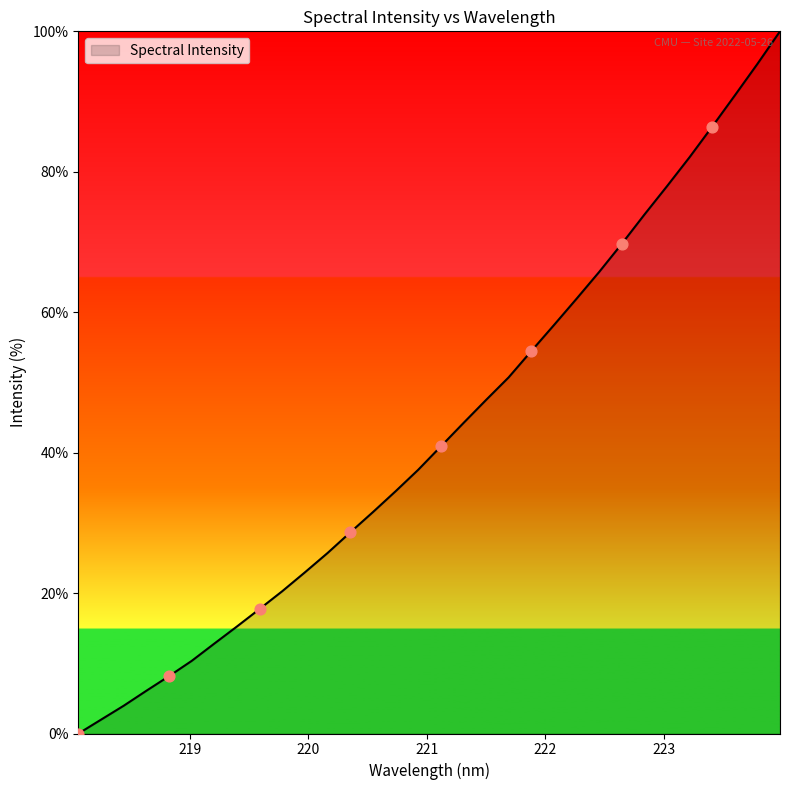

What is the greatest value displayed?

100.0